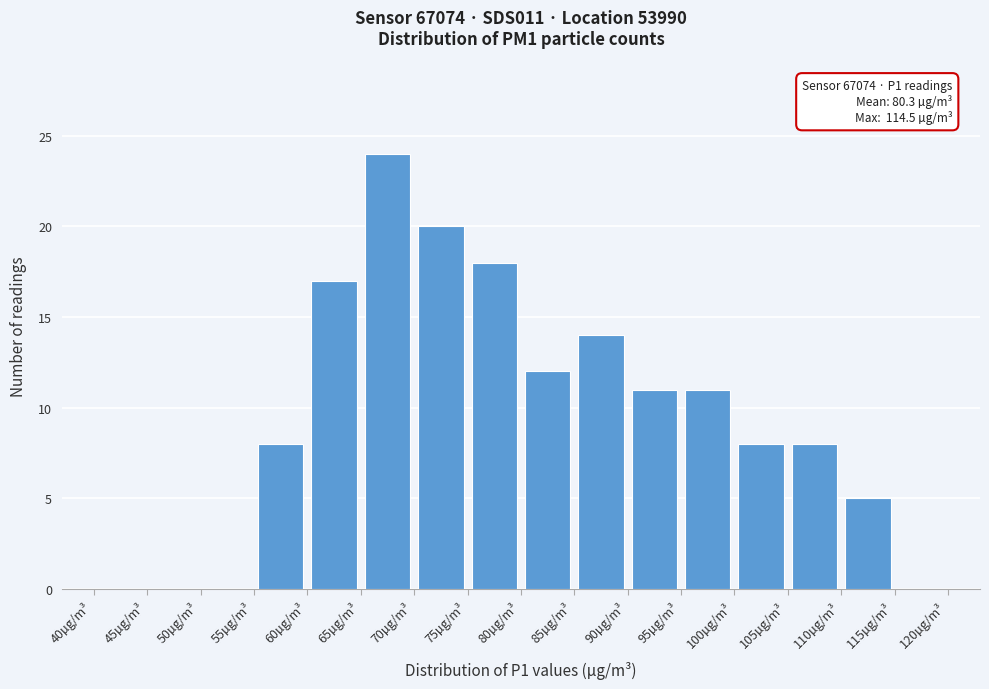

Which range on the x-axis has the tallest bar?

65 to 70